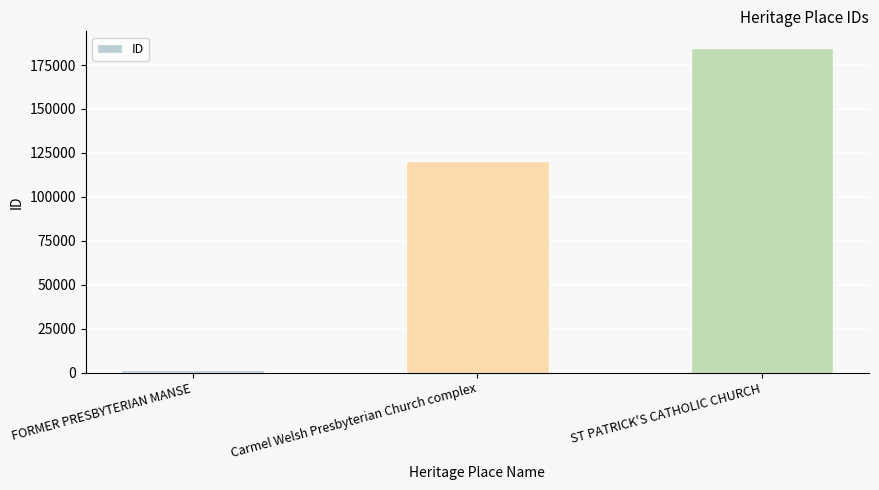

How many data points are less than 120333?

1